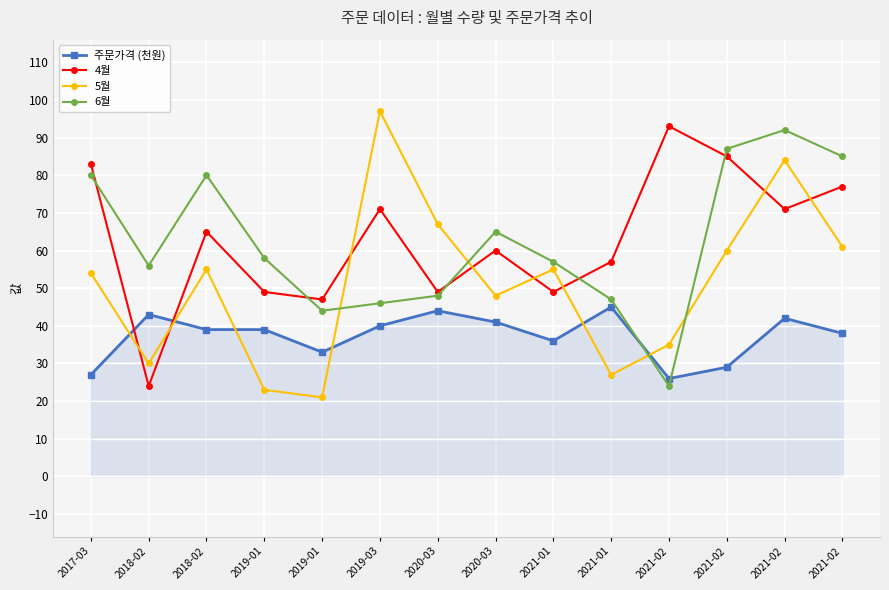

What is the difference between the 주문가격 (천원) values at 2021-01 and 2019-01?

3